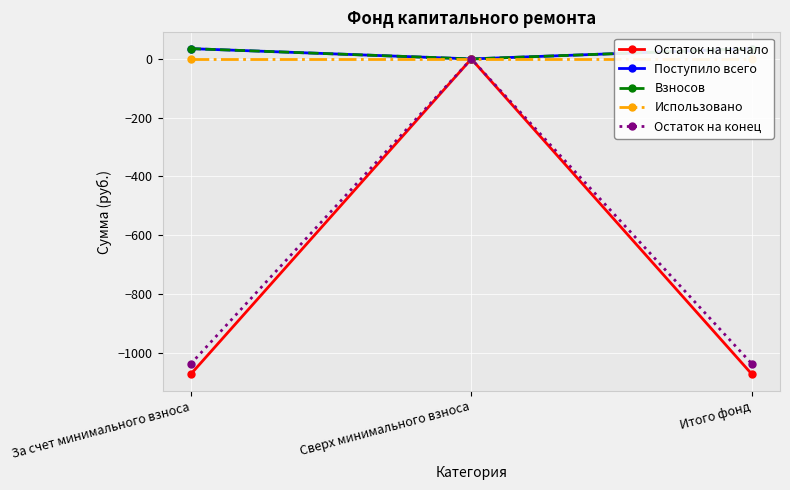

What is the smallest value displayed?

-1074.1